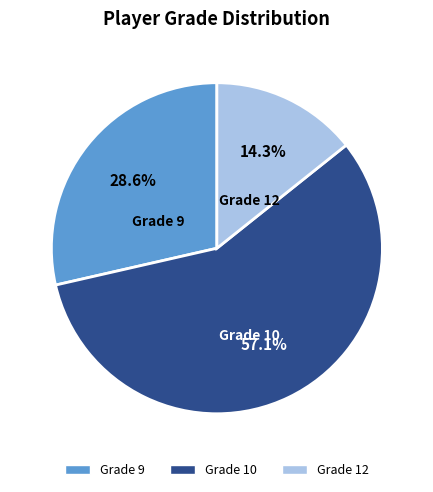

Which slice is the largest?

Grade 10